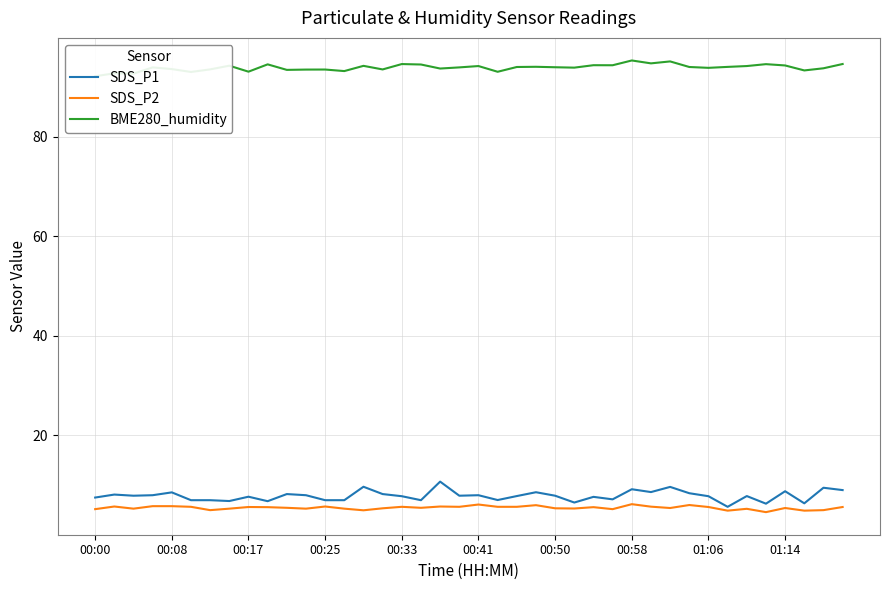

Does the chart have visible grid lines?

Yes